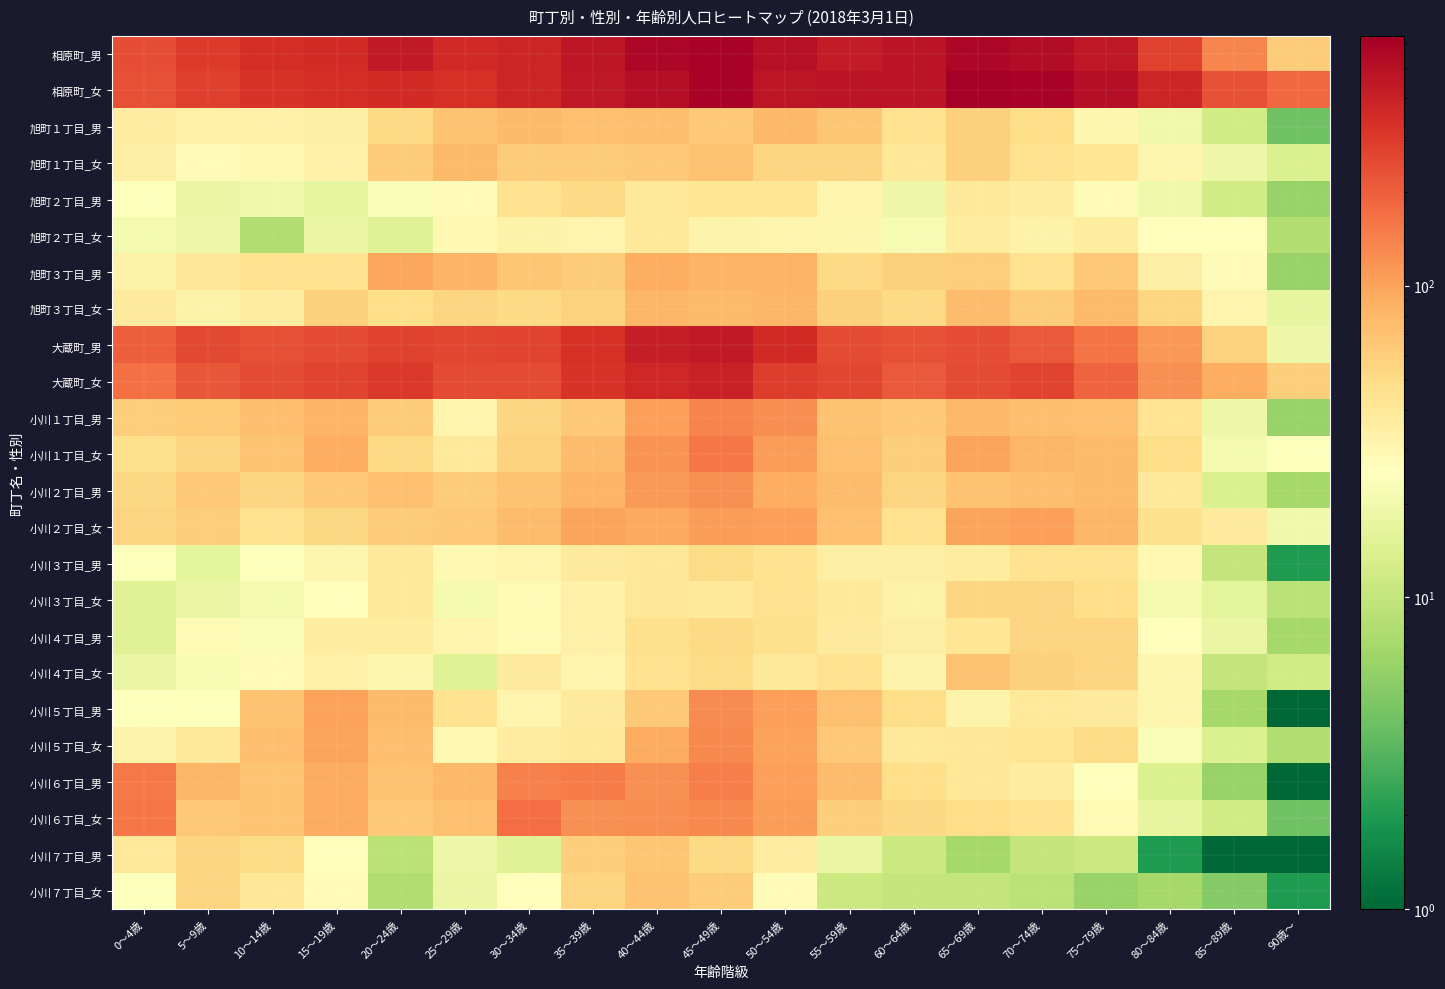

At which category does the chart reach its minimum across all series?

90歳～